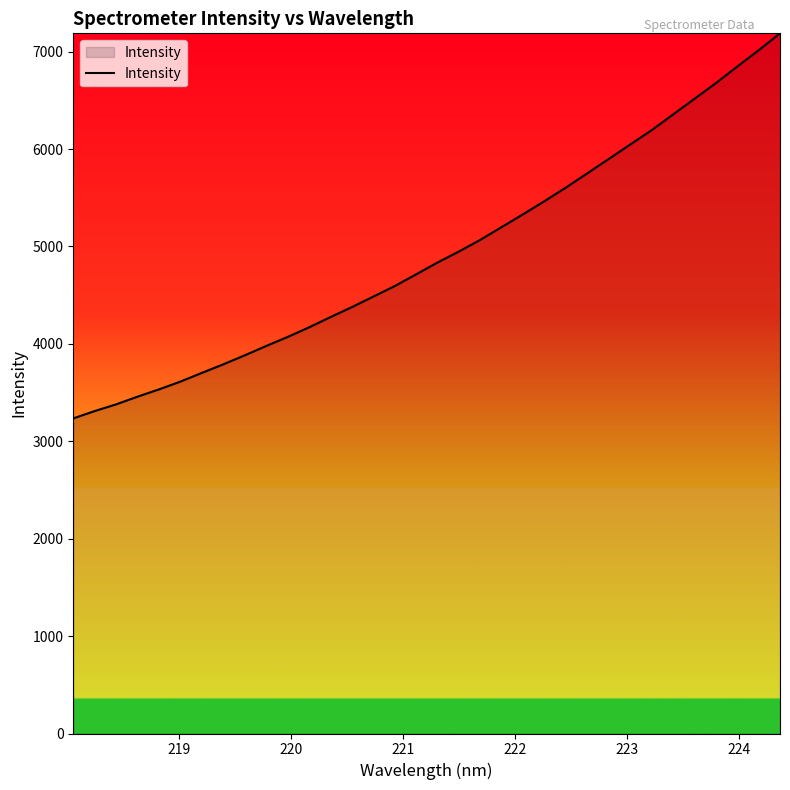

How many lines are shown in the chart?

1